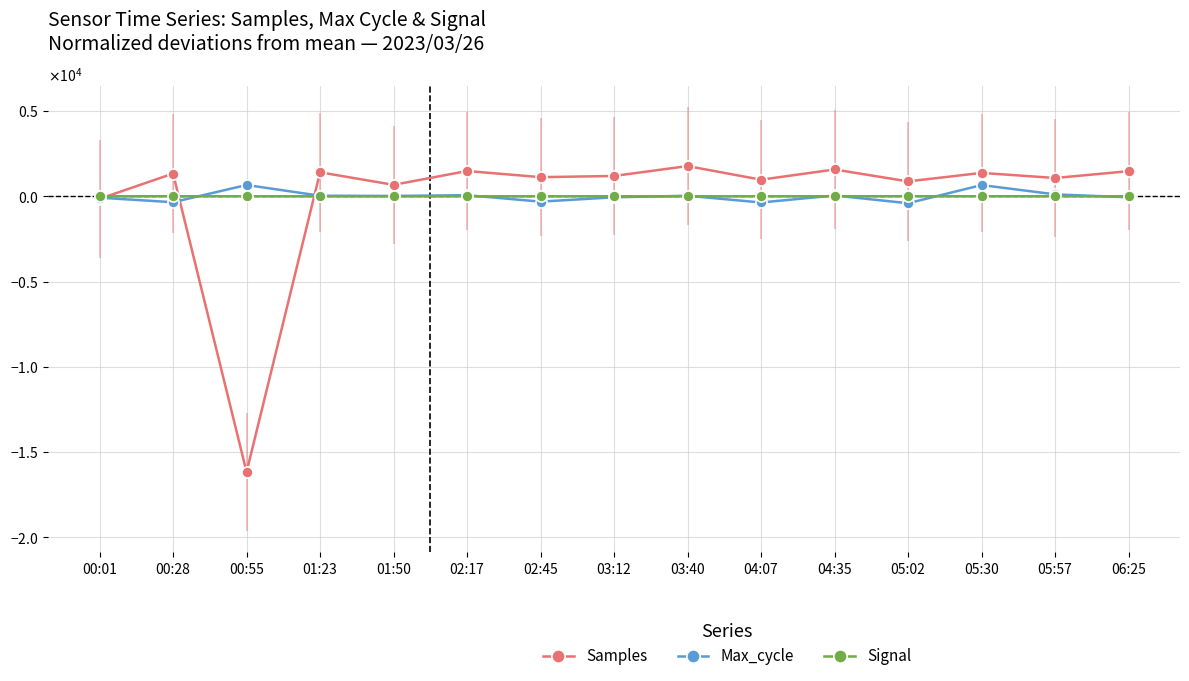

What is the spread (max minus min) of values at 05:30?

1371.8